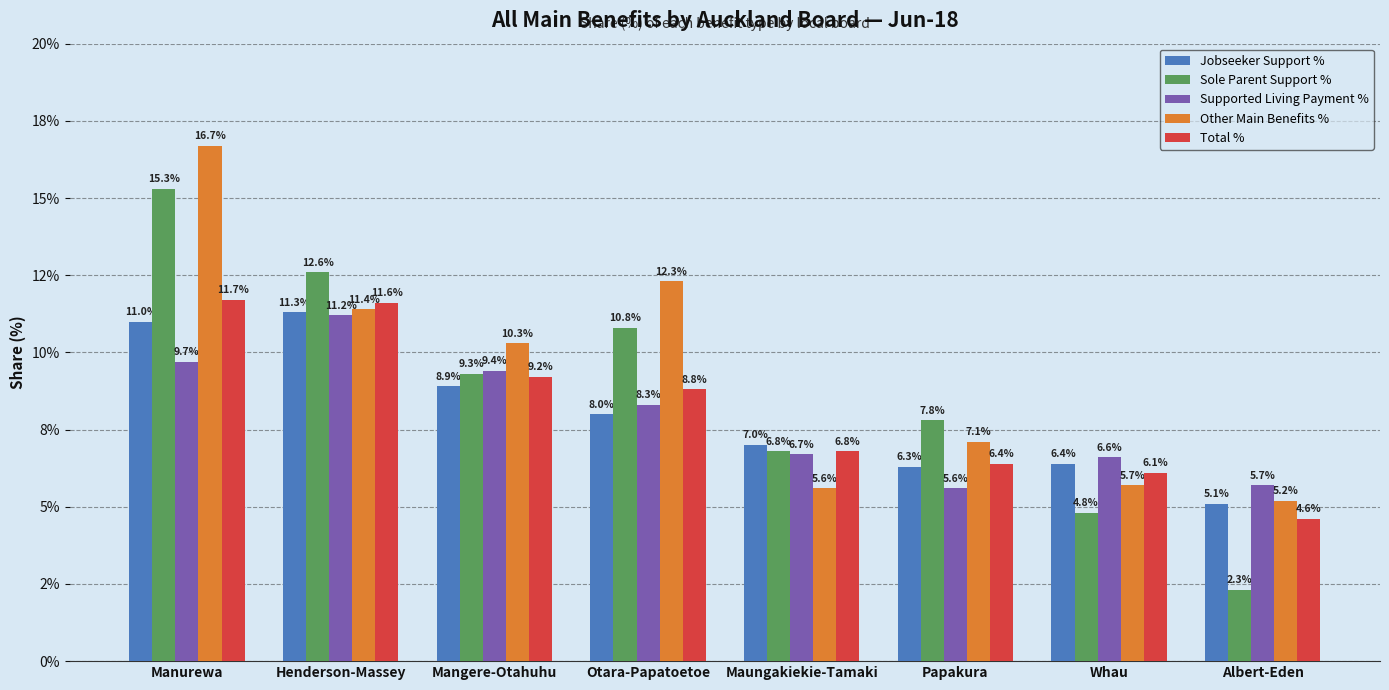

Between Manurewa and Henderson-Massey, which series saw the biggest shift?

Other Main Benefits %